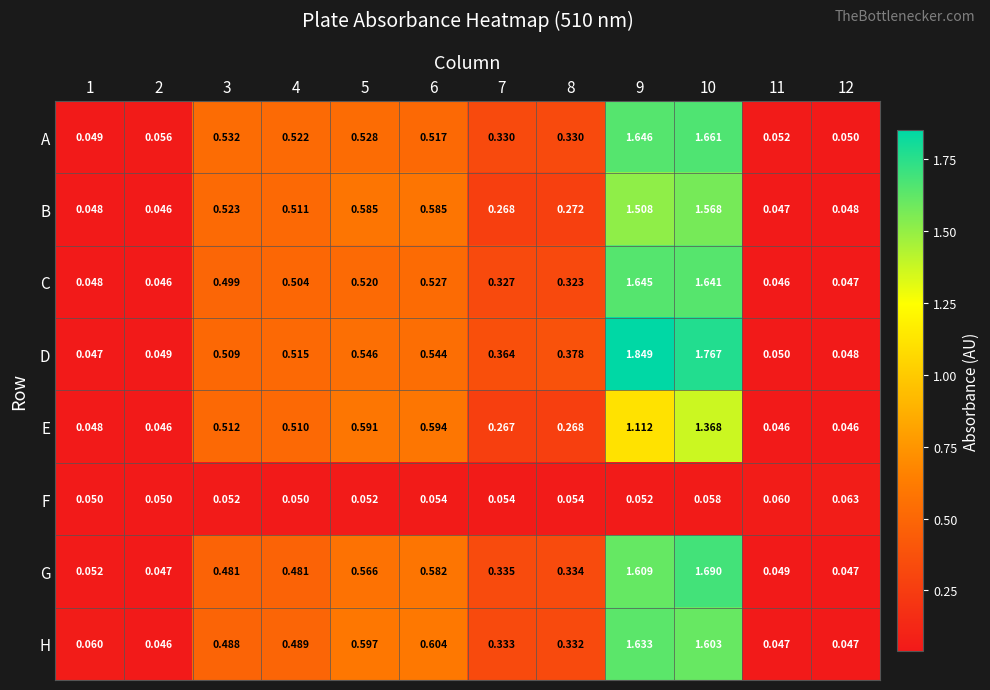

List the series in order of their peak value, lowest first.

F, E, B, H, C, A, G, D